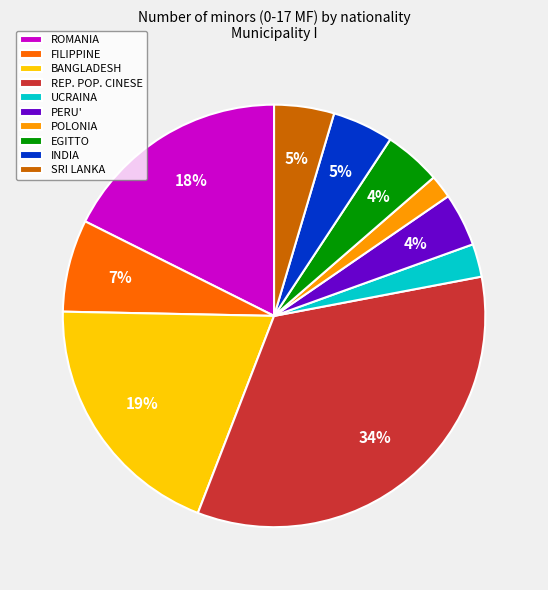

Does PERU' represent more than half of the total?

No